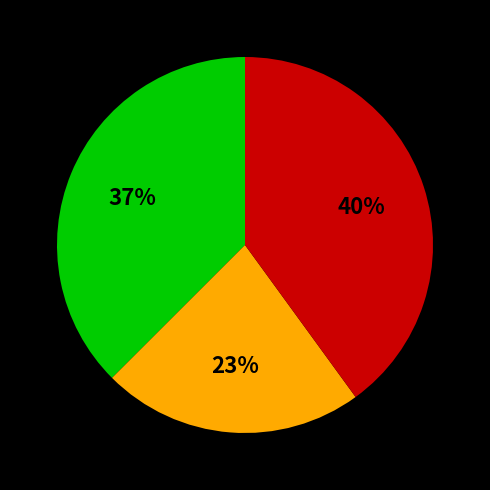

To the nearest percent, what is the difference between the largest and smallest slice percentages?

17%